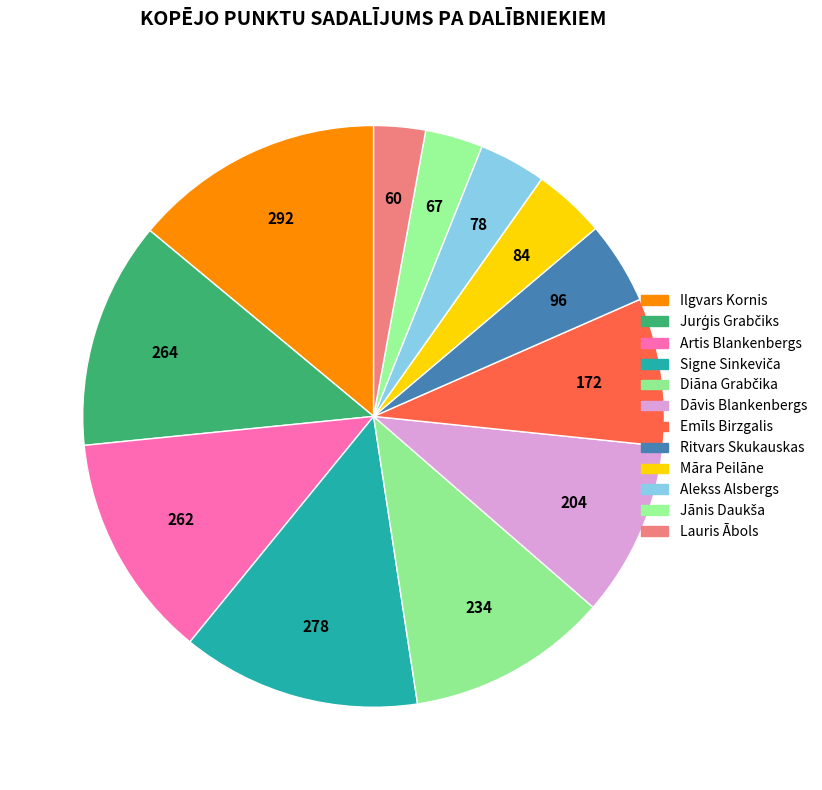

Count the number of slices in the pie.

12